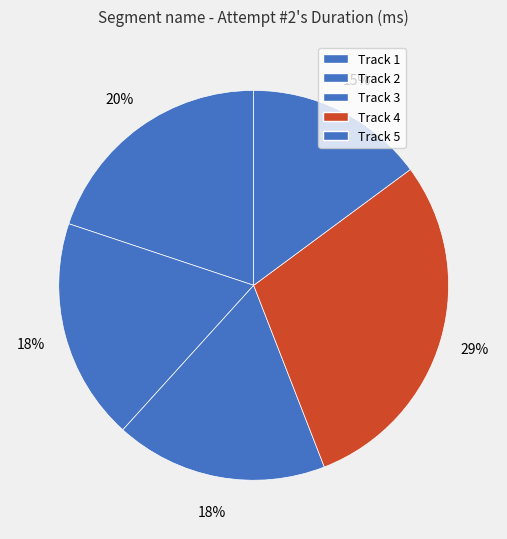

What percentage is the Track 3 slice, to the nearest percent?

18%